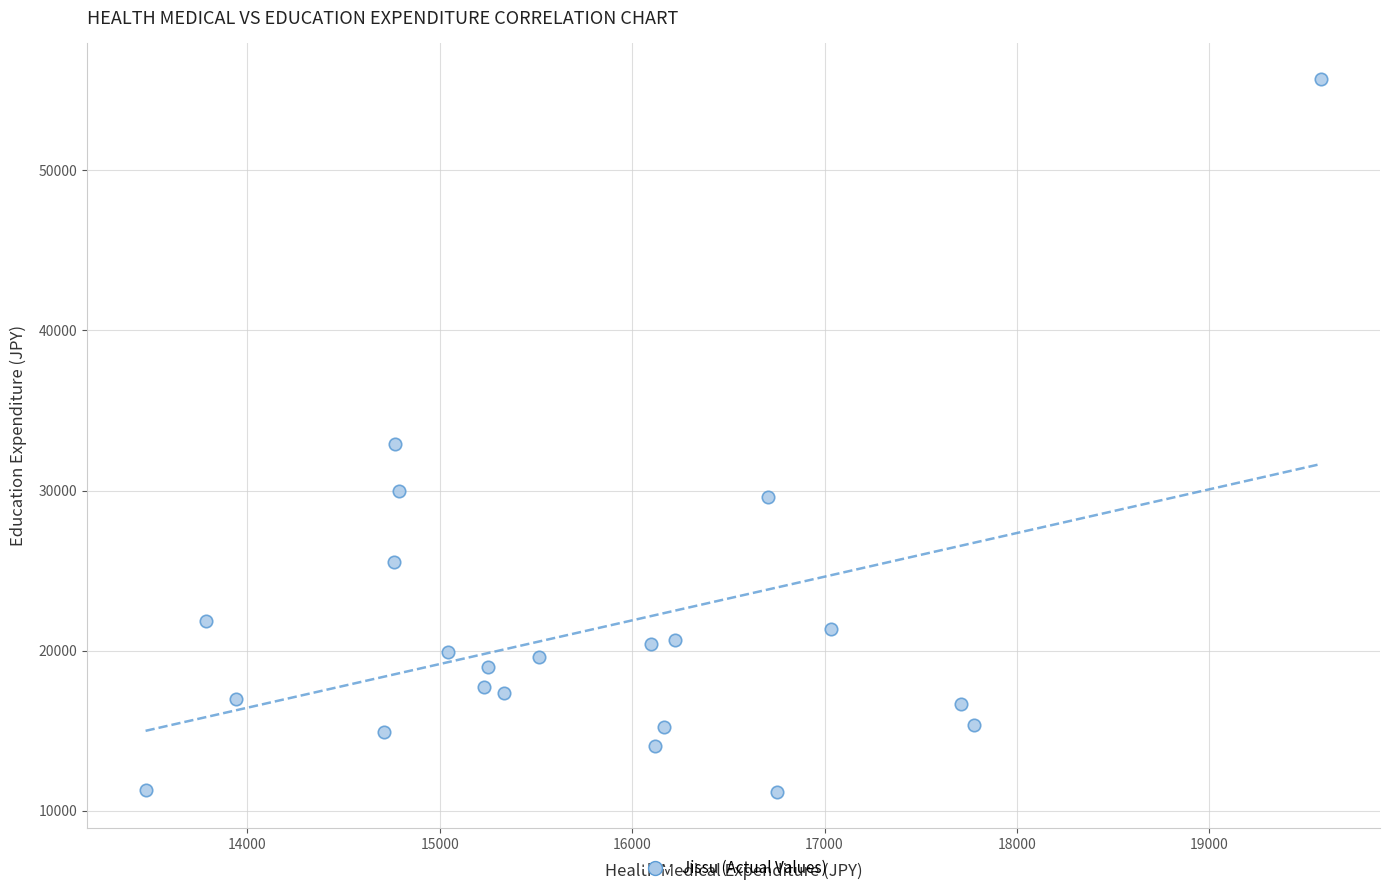

What Y value in the scatter plot is closest to 33429?

32926